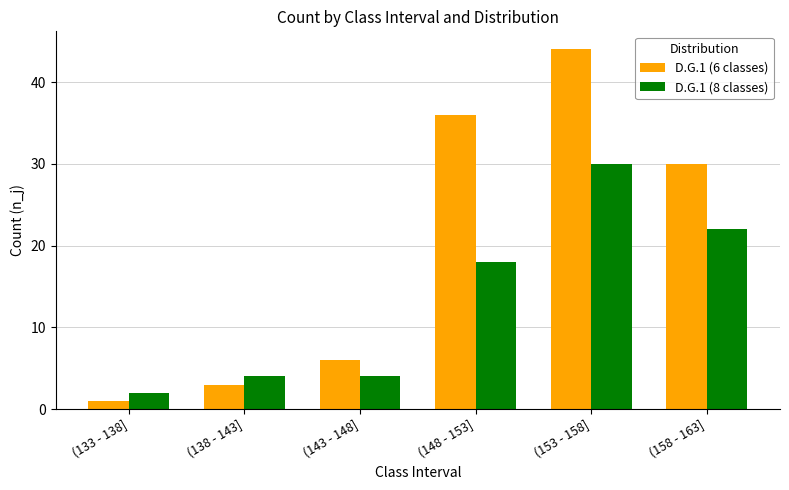

Rank the series by their maximum value, from highest to lowest.

D.G.1 (6 classes), D.G.1 (8 classes)